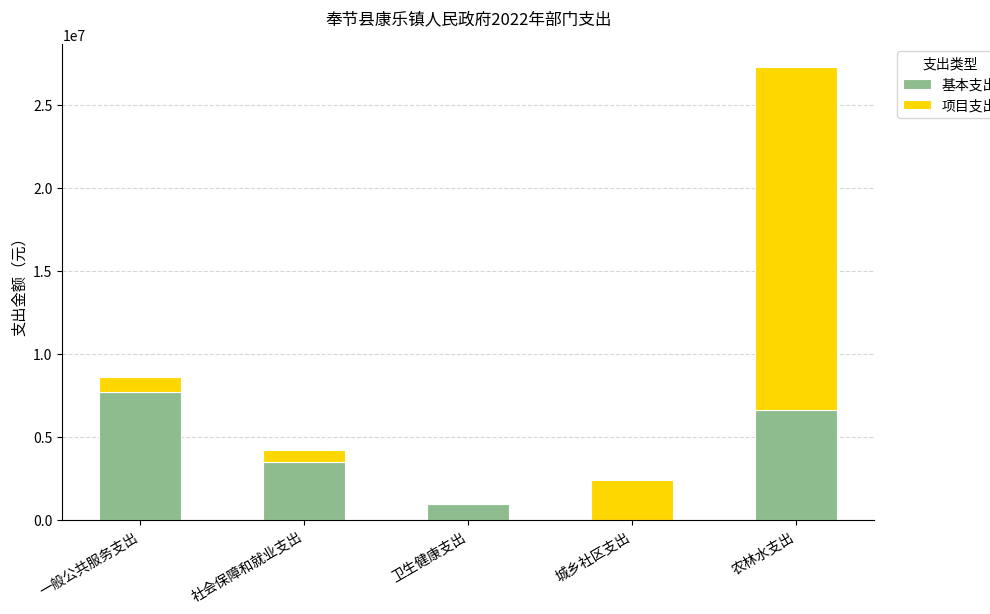

At which category is the sum across all series the highest?

农林水支出